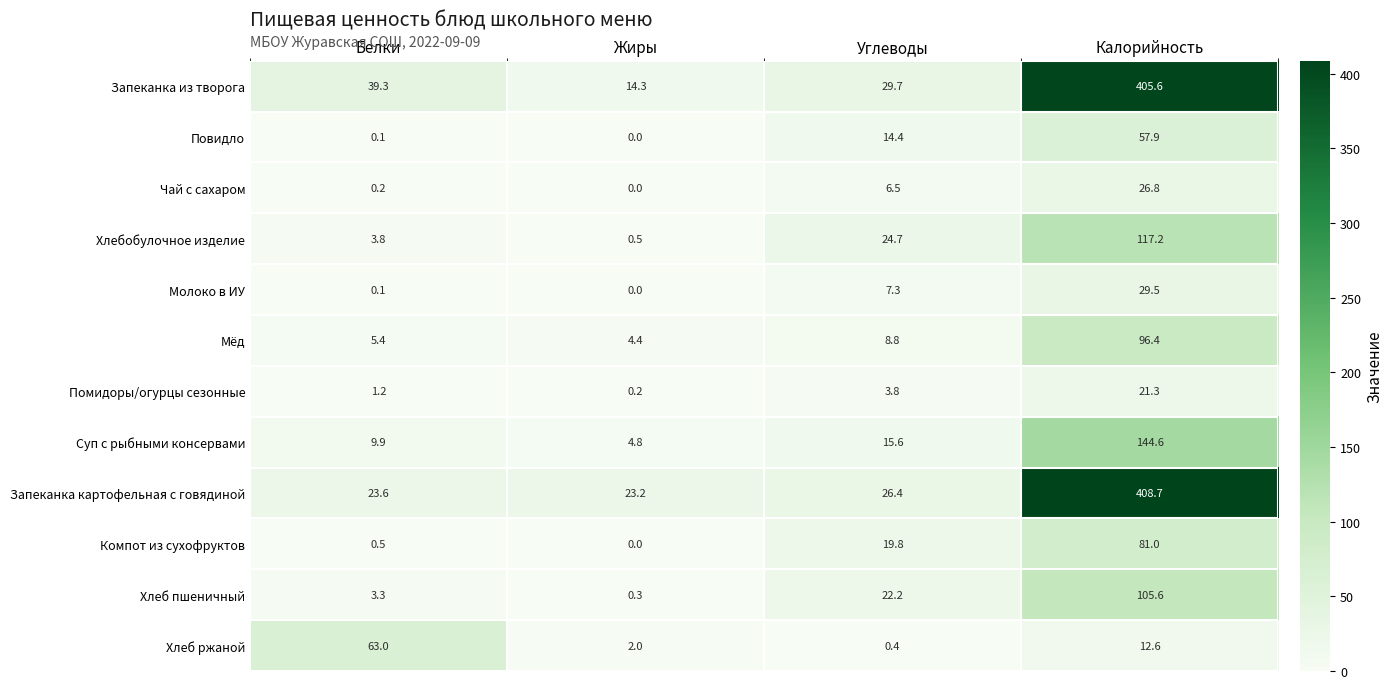

What is the spread (max minus min) of values at Углеводы?

29.3